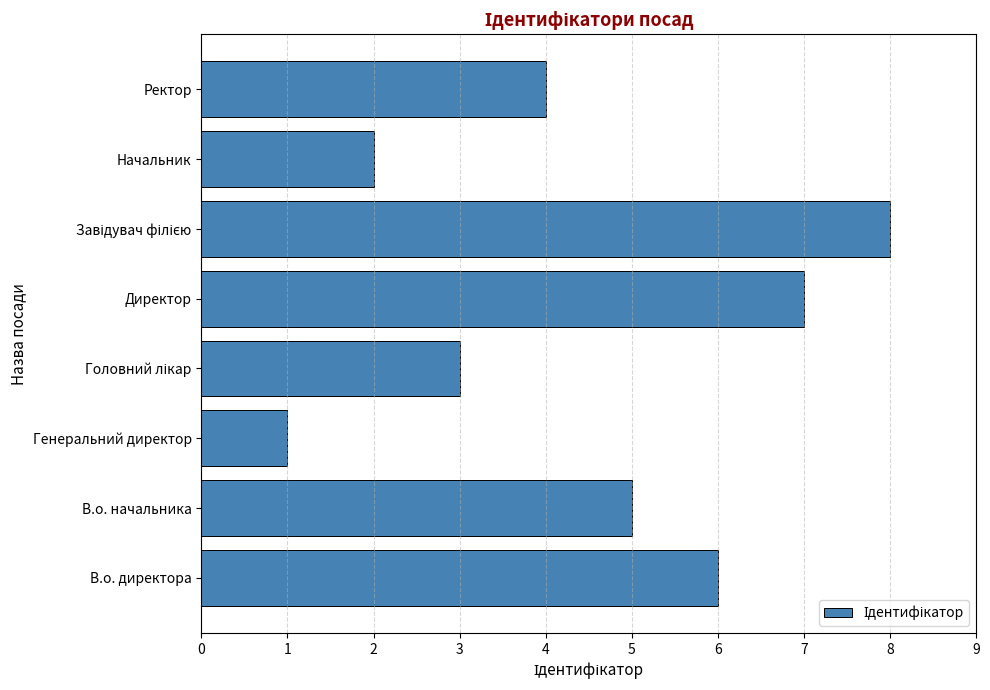

Reading bottom to top, transcribe all the data shown in this chart.

6	5	1	3	7	8	2	4